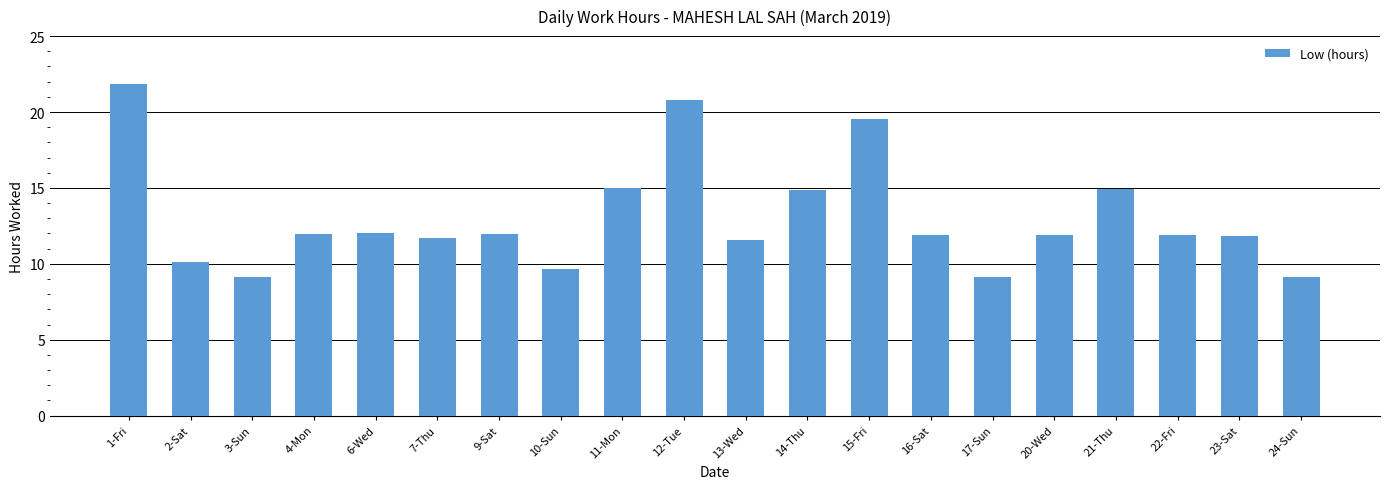

What is the label of the 18th bar from the right?

3-Sun